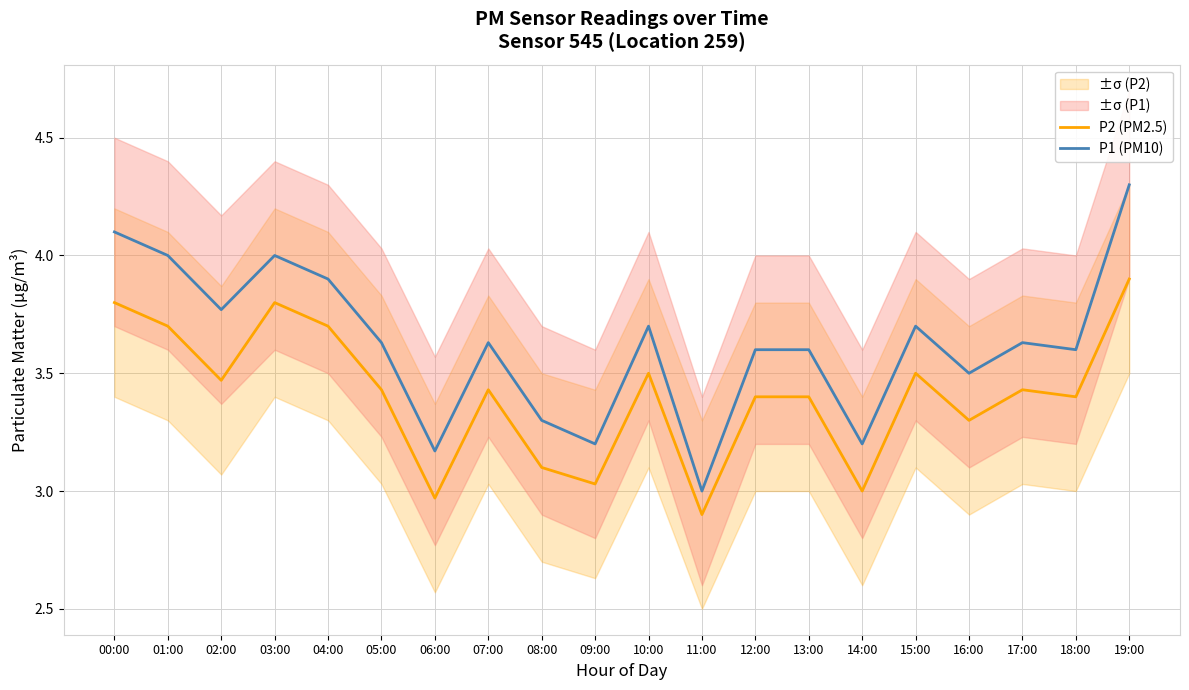

List the series in order of their overall mean, lowest first.

P2 (PM2.5), P1 (PM10)